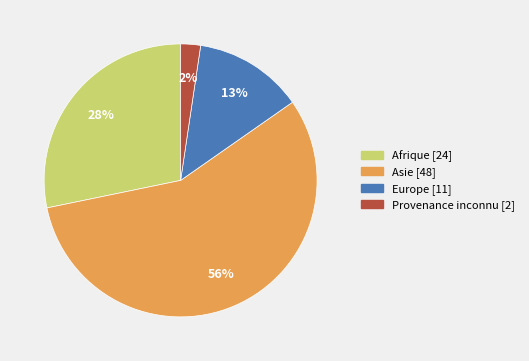

Rank the categories by value from lowest to highest.

Provenance inconnu [2], Europe [11], Afrique [24], Asie [48]